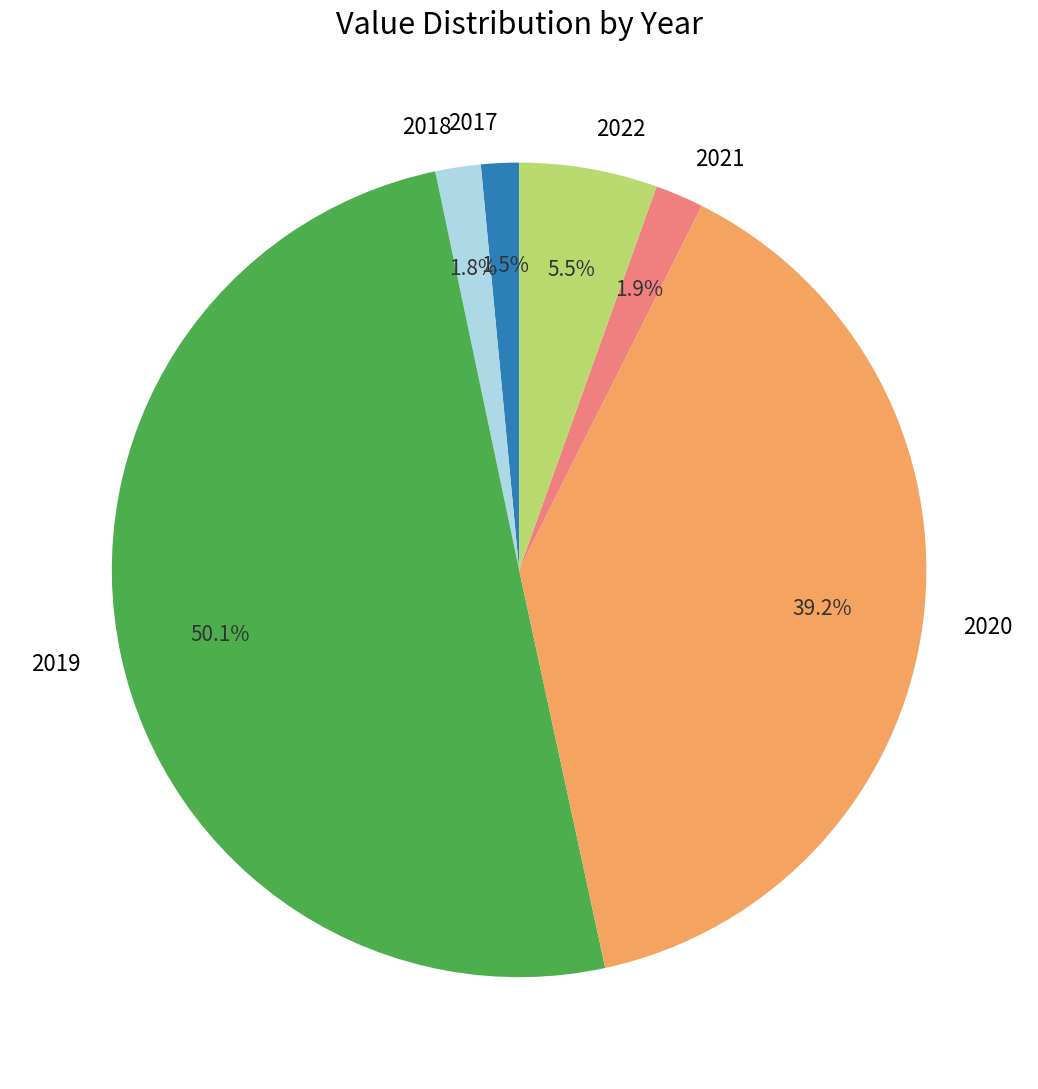

What is the largest slice in the pie chart?

2019